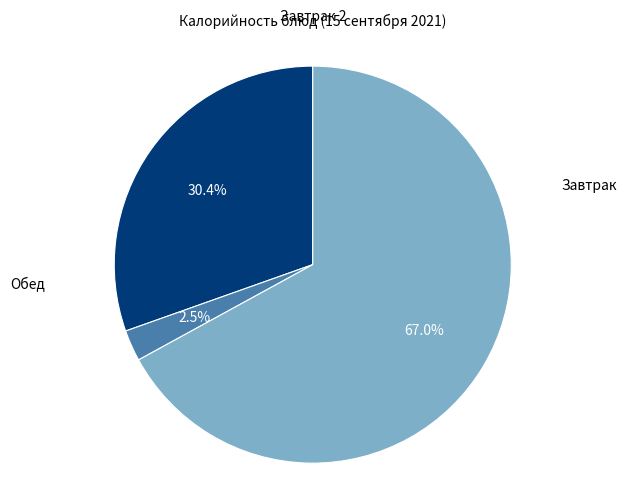

Is there a majority slice in this chart?

Yes